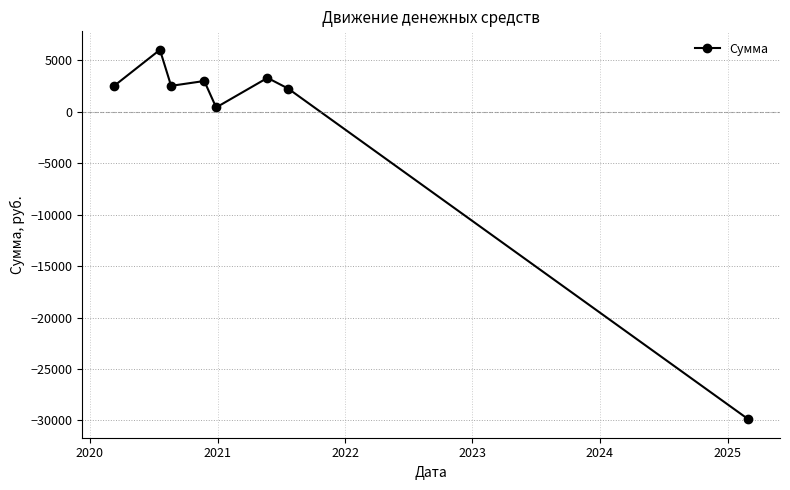

True or false: the data has more than 1 interior local peaks.

True